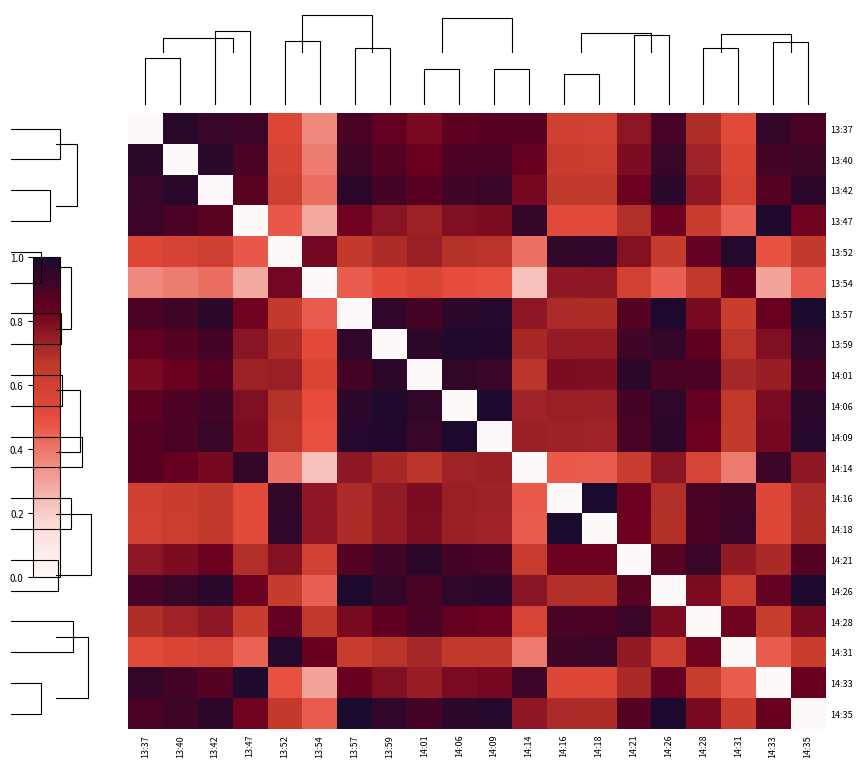

Reading right to left, what are all the values shown in this chart?

13:37: 14:35=0.9	14:33=0.9	14:31=0.5	14:28=0.7	14:26=0.9	14:21=0.8	14:18=0.6	14:16=0.6	14:14=0.9	14:09=0.9	14:06=0.9	14:01=0.8	13:59=0.8	13:57=0.9	13:54=0.4	13:52=0.5	13:47=0.9	13:42=0.9	13:40=1.0	13:37=0.0
13:40: 14:35=0.9	14:33=0.9	14:31=0.6	14:28=0.7	14:26=0.9	14:21=0.8	14:18=0.6	14:16=0.6	14:14=0.8	14:09=0.9	14:06=0.9	14:01=0.8	13:59=0.9	13:57=0.9	13:54=0.4	13:52=0.6	13:47=0.9	13:42=1.0	13:40=0.0	13:37=1.0
13:42: 14:35=1.0	14:33=0.9	14:31=0.6	14:28=0.8	14:26=1.0	14:21=0.8	14:18=0.7	14:16=0.7	14:14=0.8	14:09=0.9	14:06=0.9	14:01=0.9	13:59=0.9	13:57=1.0	13:54=0.4	13:52=0.6	13:47=0.9	13:42=0.0	13:40=1.0	13:37=0.9
13:47: 14:35=0.8	14:33=1.0	14:31=0.4	14:28=0.6	14:26=0.8	14:21=0.7	14:18=0.5	14:16=0.5	14:14=0.9	14:09=0.8	14:06=0.8	14:01=0.7	13:59=0.8	13:57=0.8	13:54=0.3	13:52=0.5	13:47=0.0	13:42=0.9	13:40=0.9	13:37=0.9
13:52: 14:35=0.7	14:33=0.5	14:31=1.0	14:28=0.8	14:26=0.6	14:21=0.8	14:18=1.0	14:16=0.9	14:14=0.4	14:09=0.7	14:06=0.7	14:01=0.7	13:59=0.7	13:57=0.7	13:54=0.8	13:52=0.0	13:47=0.5	13:42=0.6	13:40=0.6	13:37=0.5
13:54: 14:35=0.5	14:33=0.3	14:31=0.8	14:28=0.7	14:26=0.5	14:21=0.6	14:18=0.8	14:16=0.8	14:14=0.2	14:09=0.5	14:06=0.5	14:01=0.6	13:59=0.5	13:57=0.5	13:54=0.0	13:52=0.8	13:47=0.3	13:42=0.4	13:40=0.4	13:37=0.4
13:57: 14:35=1.0	14:33=0.8	14:31=0.6	14:28=0.8	14:26=1.0	14:21=0.9	14:18=0.7	14:16=0.7	14:14=0.8	14:09=1.0	14:06=1.0	14:01=0.9	13:59=1.0	13:57=0.0	13:54=0.5	13:52=0.7	13:47=0.8	13:42=1.0	13:40=0.9	13:37=0.9
13:59: 14:35=1.0	14:33=0.8	14:31=0.7	14:28=0.9	14:26=0.9	14:21=0.9	14:18=0.7	14:16=0.8	14:14=0.7	14:09=1.0	14:06=1.0	14:01=1.0	13:59=0.0	13:57=1.0	13:54=0.5	13:52=0.7	13:47=0.8	13:42=0.9	13:40=0.9	13:37=0.8
14:01: 14:35=0.9	14:33=0.7	14:31=0.7	14:28=0.9	14:26=0.9	14:21=1.0	14:18=0.8	14:16=0.8	14:14=0.7	14:09=0.9	14:06=0.9	14:01=0.0	13:59=1.0	13:57=0.9	13:54=0.6	13:52=0.7	13:47=0.7	13:42=0.9	13:40=0.8	13:37=0.8
14:06: 14:35=1.0	14:33=0.8	14:31=0.7	14:28=0.8	14:26=1.0	14:21=0.9	14:18=0.7	14:16=0.7	14:14=0.7	14:09=1.0	14:06=0.0	14:01=0.9	13:59=1.0	13:57=1.0	13:54=0.5	13:52=0.7	13:47=0.8	13:42=0.9	13:40=0.9	13:37=0.9
14:09: 14:35=1.0	14:33=0.8	14:31=0.7	14:28=0.8	14:26=1.0	14:21=0.9	14:18=0.7	14:16=0.7	14:14=0.7	14:09=0.0	14:06=1.0	14:01=0.9	13:59=1.0	13:57=1.0	13:54=0.5	13:52=0.7	13:47=0.8	13:42=0.9	13:40=0.9	13:37=0.9
14:14: 14:35=0.8	14:33=0.9	14:31=0.4	14:28=0.6	14:26=0.8	14:21=0.6	14:18=0.5	14:16=0.5	14:14=0.0	14:09=0.7	14:06=0.7	14:01=0.7	13:59=0.7	13:57=0.8	13:54=0.2	13:52=0.4	13:47=0.9	13:42=0.8	13:40=0.8	13:37=0.9
14:16: 14:35=0.7	14:33=0.5	14:31=0.9	14:28=0.9	14:26=0.7	14:21=0.8	14:18=1.0	14:16=0.0	14:14=0.5	14:09=0.7	14:06=0.7	14:01=0.8	13:59=0.8	13:57=0.7	13:54=0.8	13:52=0.9	13:47=0.5	13:42=0.7	13:40=0.6	13:37=0.6
14:18: 14:35=0.7	14:33=0.5	14:31=0.9	14:28=0.9	14:26=0.7	14:21=0.8	14:18=0.0	14:16=1.0	14:14=0.5	14:09=0.7	14:06=0.7	14:01=0.8	13:59=0.7	13:57=0.7	13:54=0.8	13:52=1.0	13:47=0.5	13:42=0.7	13:40=0.6	13:37=0.6
14:21: 14:35=0.9	14:33=0.7	14:31=0.8	14:28=0.9	14:26=0.9	14:21=0.0	14:18=0.8	14:16=0.8	14:14=0.6	14:09=0.9	14:06=0.9	14:01=1.0	13:59=0.9	13:57=0.9	13:54=0.6	13:52=0.8	13:47=0.7	13:42=0.8	13:40=0.8	13:37=0.8
14:26: 14:35=1.0	14:33=0.8	14:31=0.6	14:28=0.8	14:26=0.0	14:21=0.9	14:18=0.7	14:16=0.7	14:14=0.8	14:09=1.0	14:06=1.0	14:01=0.9	13:59=0.9	13:57=1.0	13:54=0.5	13:52=0.6	13:47=0.8	13:42=1.0	13:40=0.9	13:37=0.9
14:28: 14:35=0.8	14:33=0.6	14:31=0.8	14:28=0.0	14:26=0.8	14:21=0.9	14:18=0.9	14:16=0.9	14:14=0.6	14:09=0.8	14:06=0.8	14:01=0.9	13:59=0.9	13:57=0.8	13:54=0.7	13:52=0.8	13:47=0.6	13:42=0.8	13:40=0.7	13:37=0.7
14:31: 14:35=0.6	14:33=0.5	14:31=0.0	14:28=0.8	14:26=0.6	14:21=0.8	14:18=0.9	14:16=0.9	14:14=0.4	14:09=0.7	14:06=0.7	14:01=0.7	13:59=0.7	13:57=0.6	13:54=0.8	13:52=1.0	13:47=0.4	13:42=0.6	13:40=0.6	13:37=0.5
14:33: 14:35=0.8	14:33=0.0	14:31=0.5	14:28=0.6	14:26=0.8	14:21=0.7	14:18=0.5	14:16=0.5	14:14=0.9	14:09=0.8	14:06=0.8	14:01=0.7	13:59=0.8	13:57=0.8	13:54=0.3	13:52=0.5	13:47=1.0	13:42=0.9	13:40=0.9	13:37=0.9
14:35: 14:35=0.0	14:33=0.8	14:31=0.6	14:28=0.8	14:26=1.0	14:21=0.9	14:18=0.7	14:16=0.7	14:14=0.8	14:09=1.0	14:06=1.0	14:01=0.9	13:59=1.0	13:57=1.0	13:54=0.5	13:52=0.7	13:47=0.8	13:42=1.0	13:40=0.9	13:37=0.9